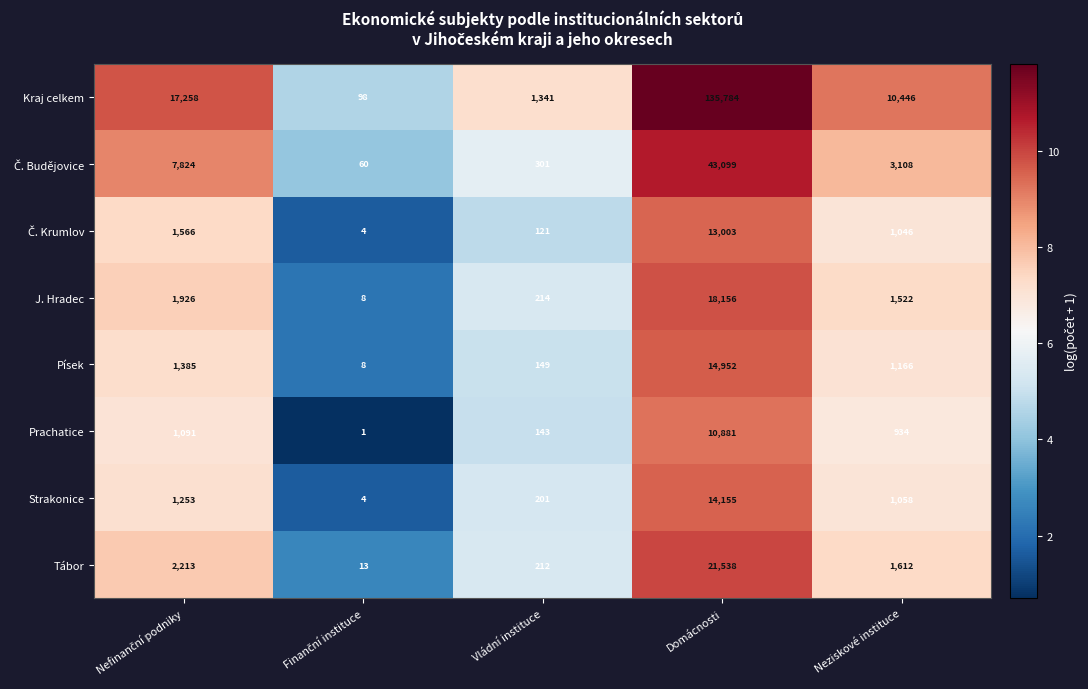

The value of J. Hradec at Domácnosti is 18156. True or false?

True